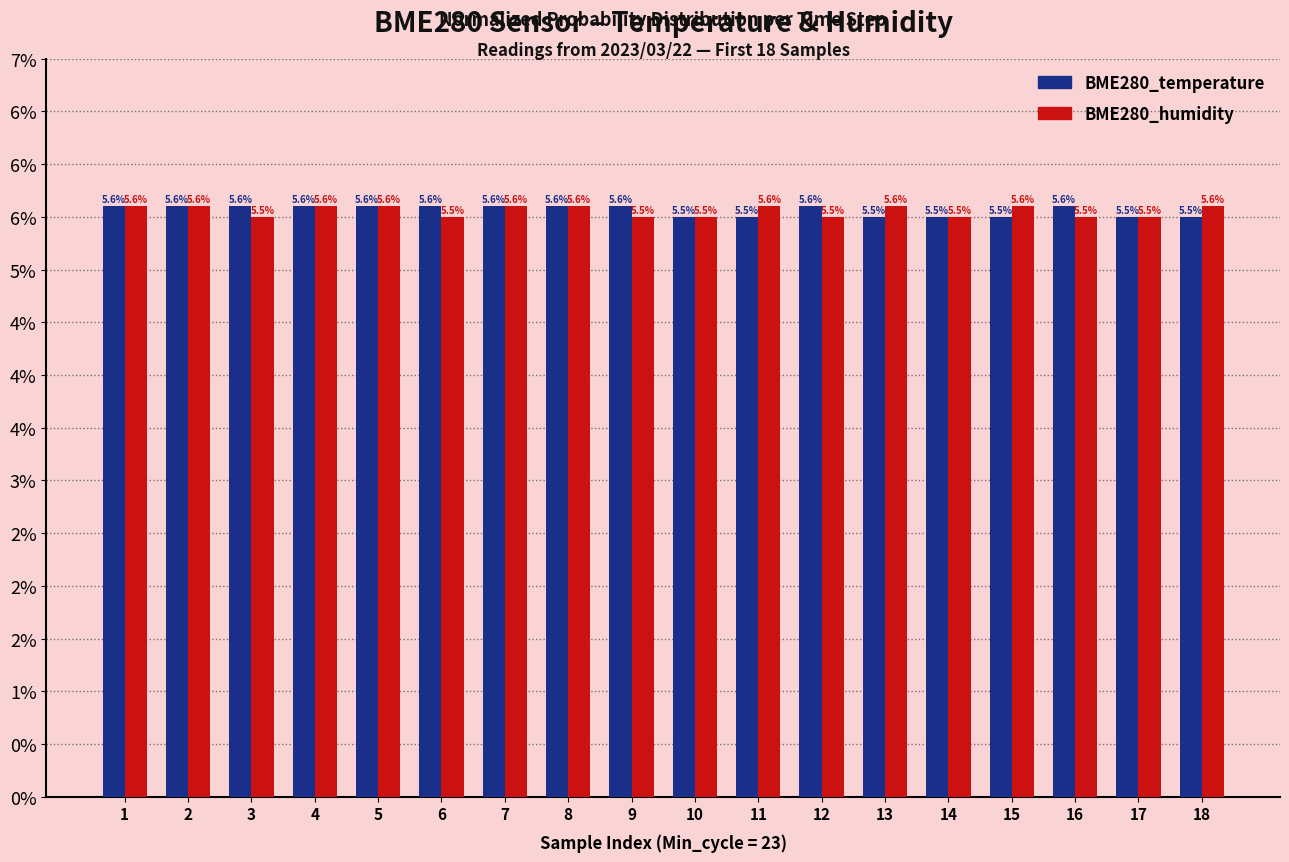

How many BME280_humidity values are between 5 and 6?

18